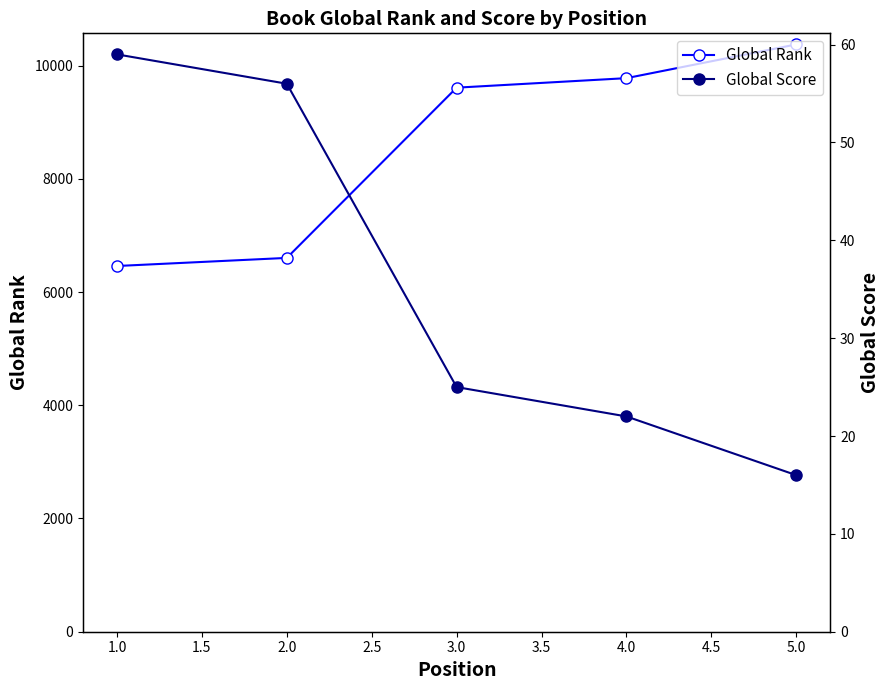

The Global Rank series shows 4746 at 3.0. True or false?

False